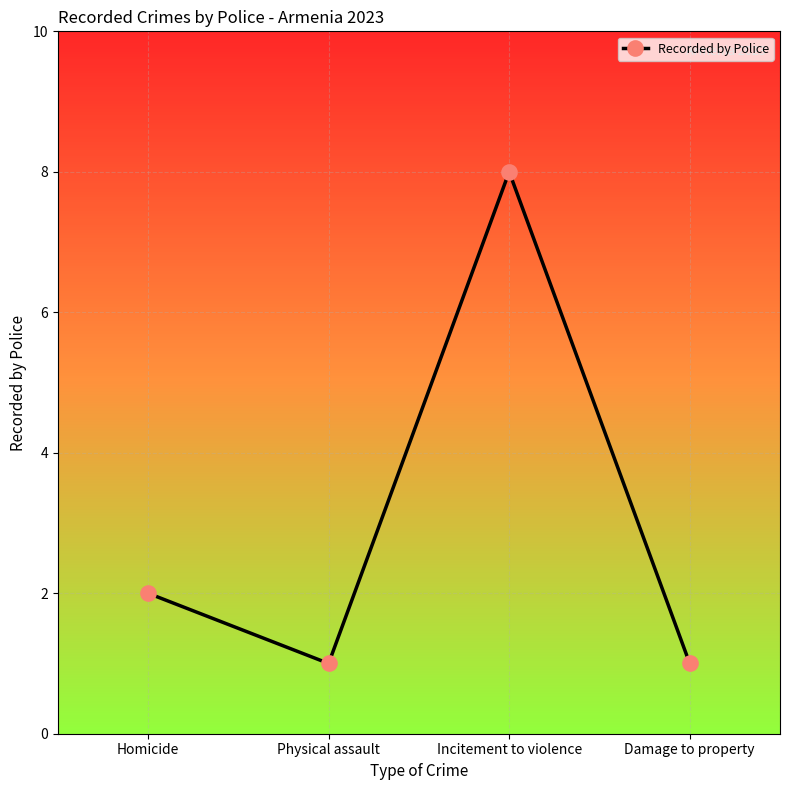

True or false: the data shows 12 at Incitement to violence.

False